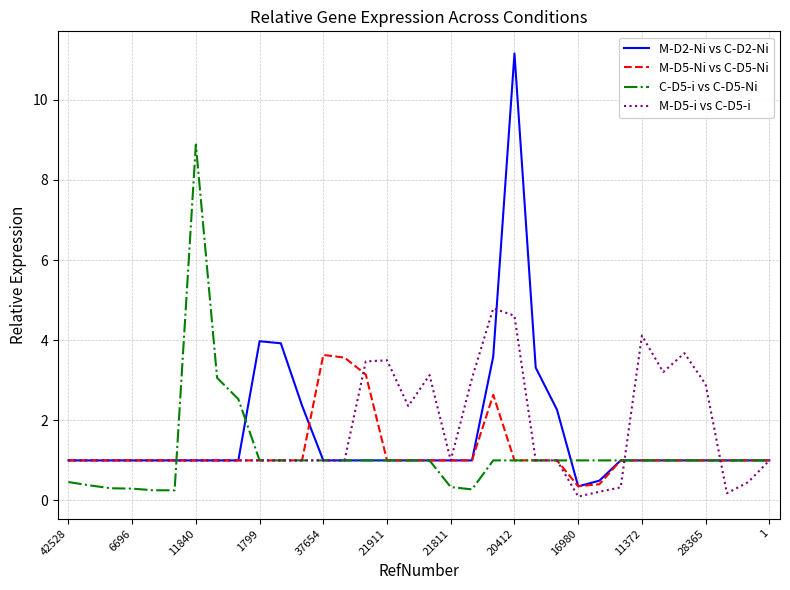

Which series has the widest spread of values?

M-D2-Ni vs C-D2-Ni